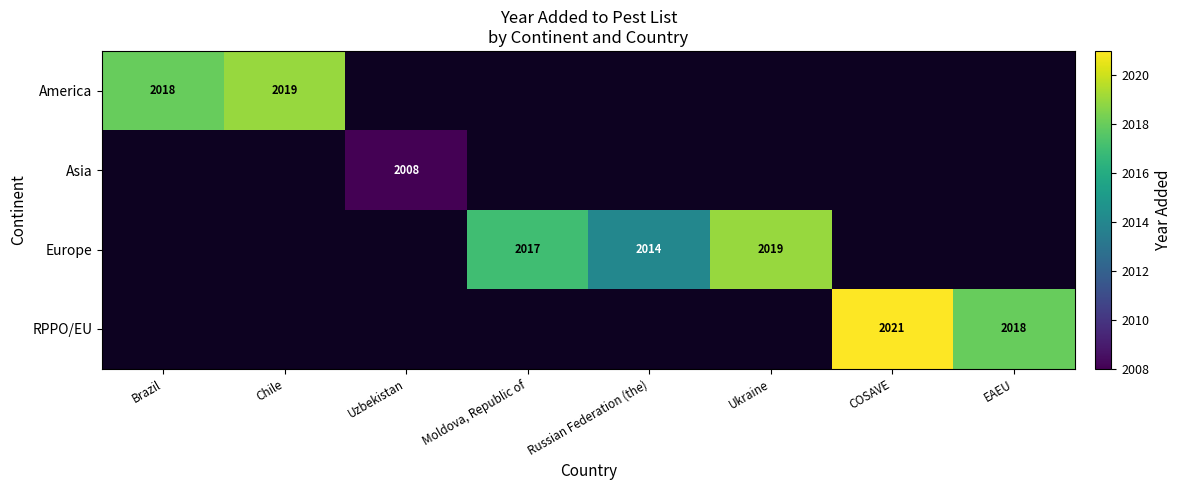

What is the maximum value shown in the chart?

2021.0